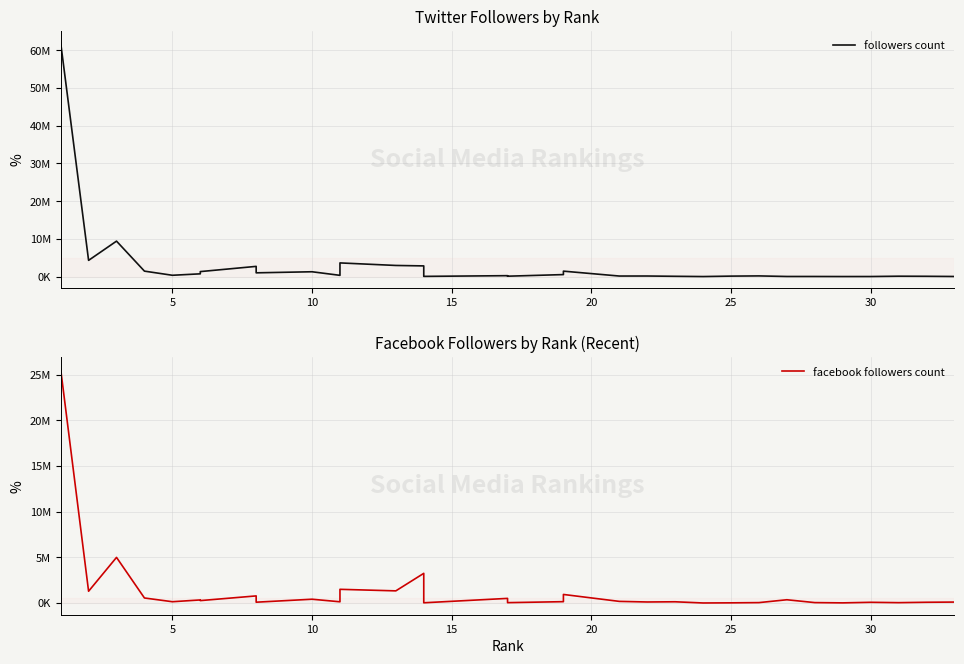

The value of followers count at 5 is 550343. True or false?

False